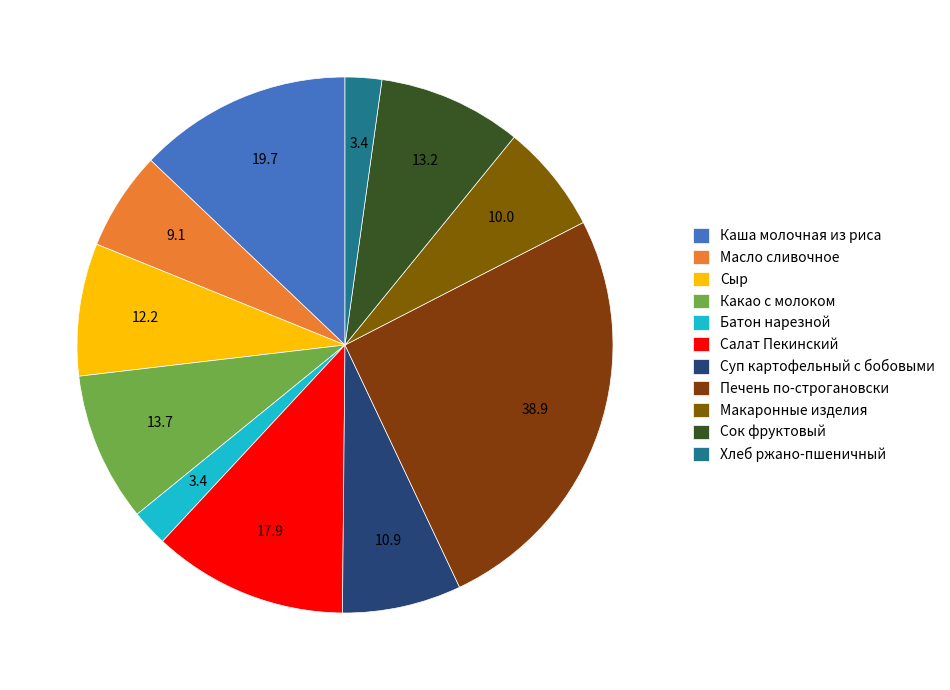

Which slice is the largest?

Печень по-строгановски